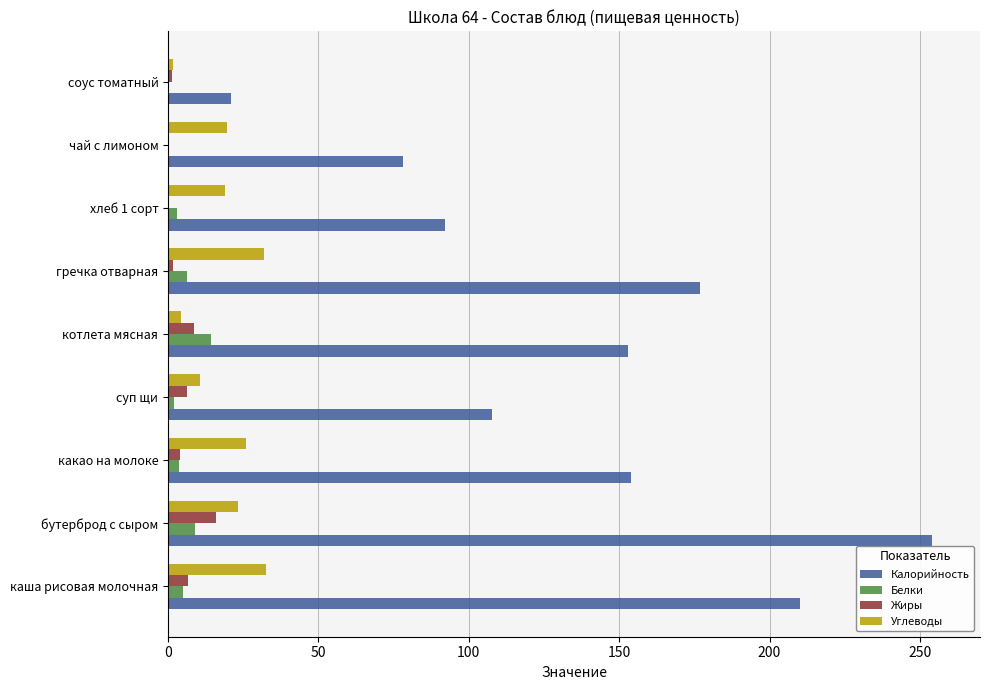

At which category does the chart reach its peak across all series?

бутерброд с сыром